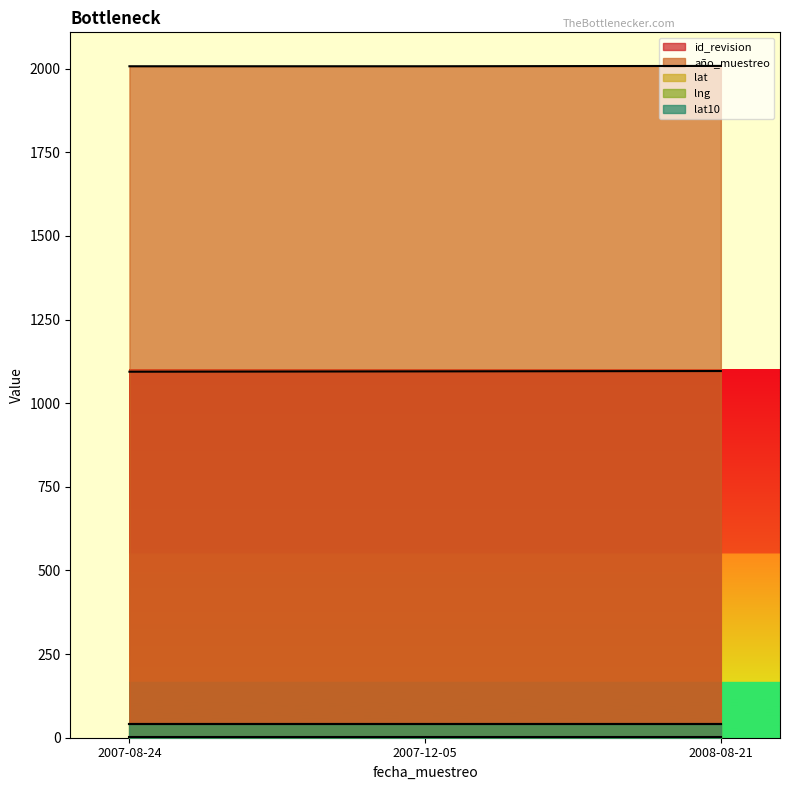

What is the value of the lat point at the 1st from the left?

42.1